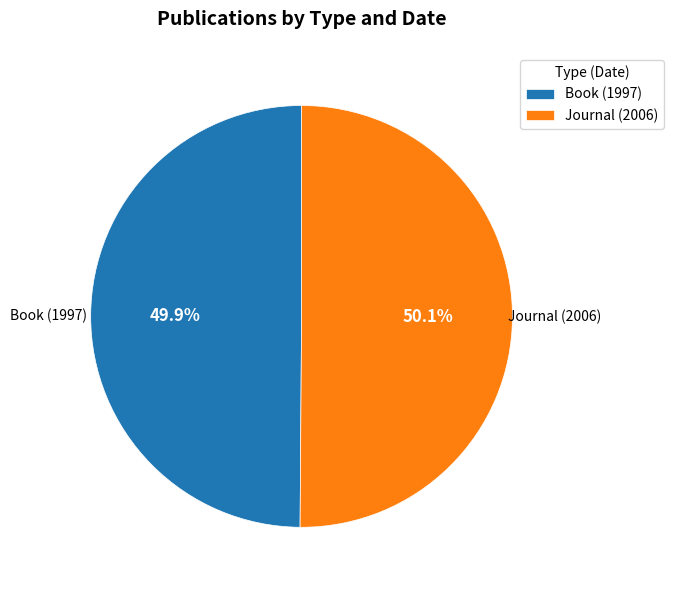

To the nearest percent, what is the average slice percentage?

50%